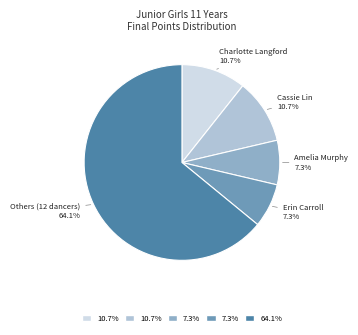

Is there a majority slice in this chart?

Yes